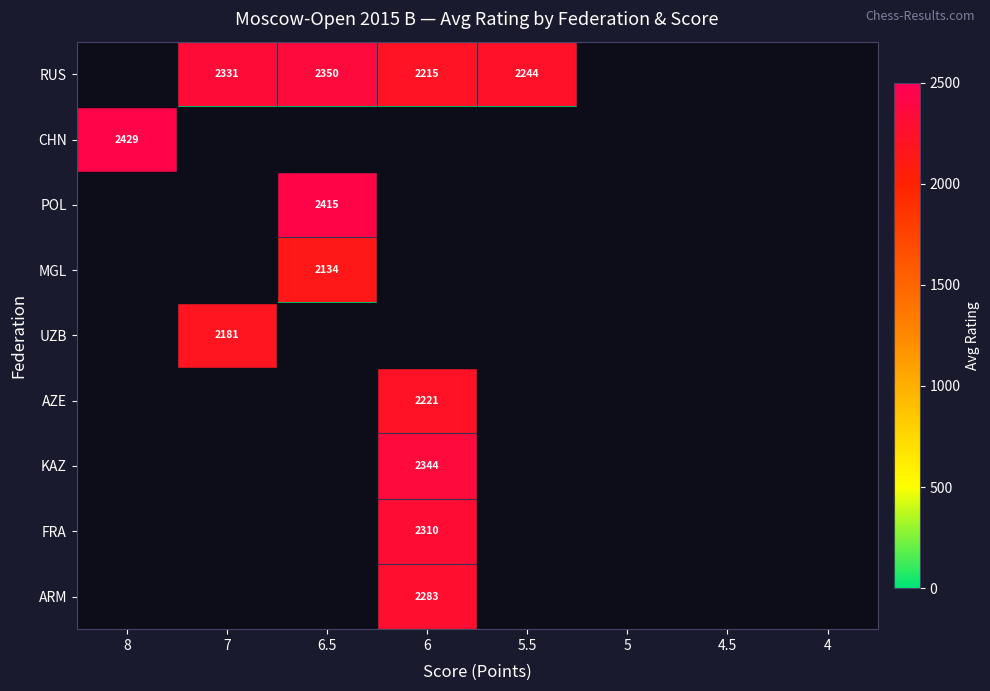

Where is RUS nearest to the value 1175?

6